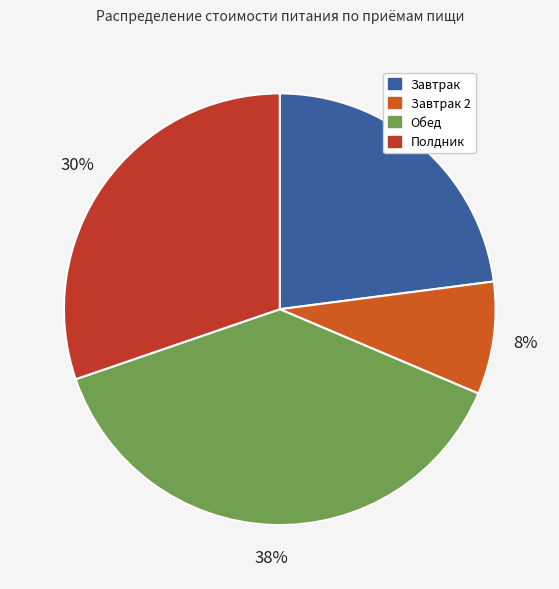

How many segments does this pie chart have?

4